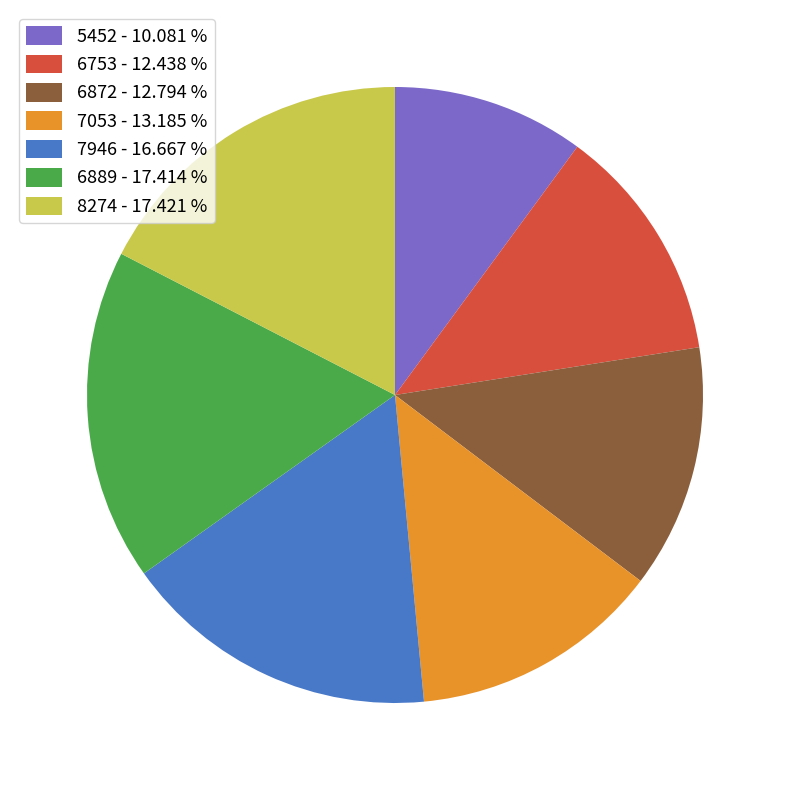

Do 6753 - 12.438 % and 5452 - 10.081 % together represent more than half of the pie?

No